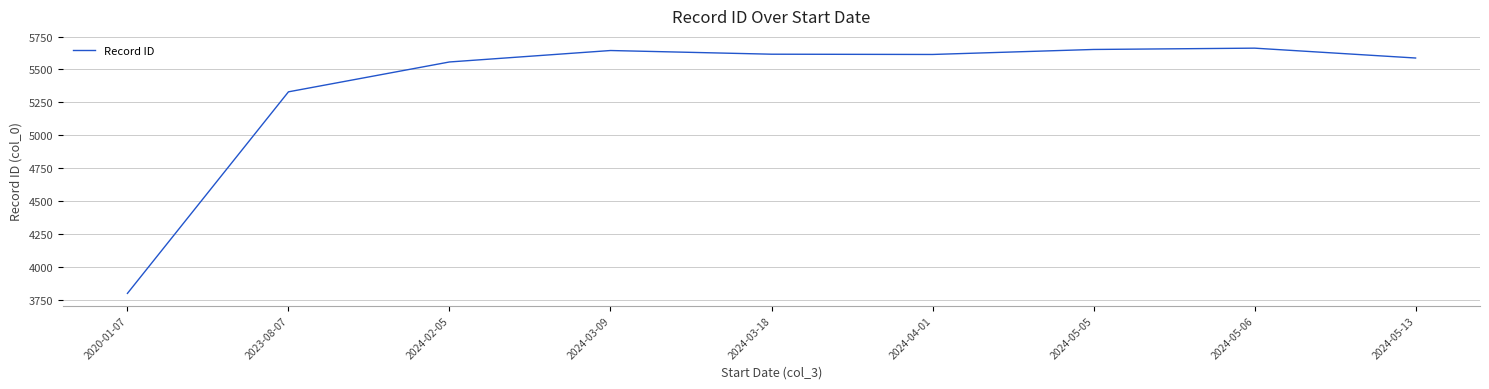

At which category does the data reach its first local peak?

2024-03-09